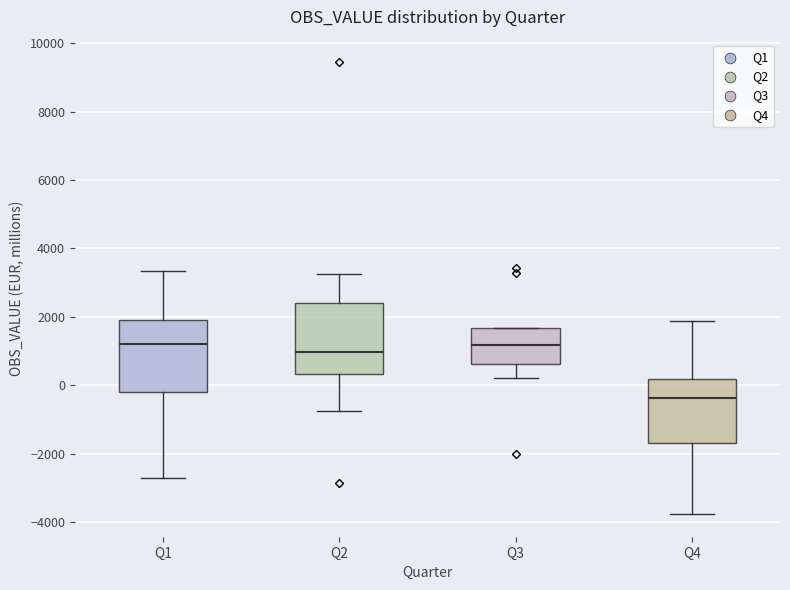

Where does the median line of the box for Q1 sit on the y-axis? The values are not printed on the chart, so give them approximately, as read against the axis.

1200